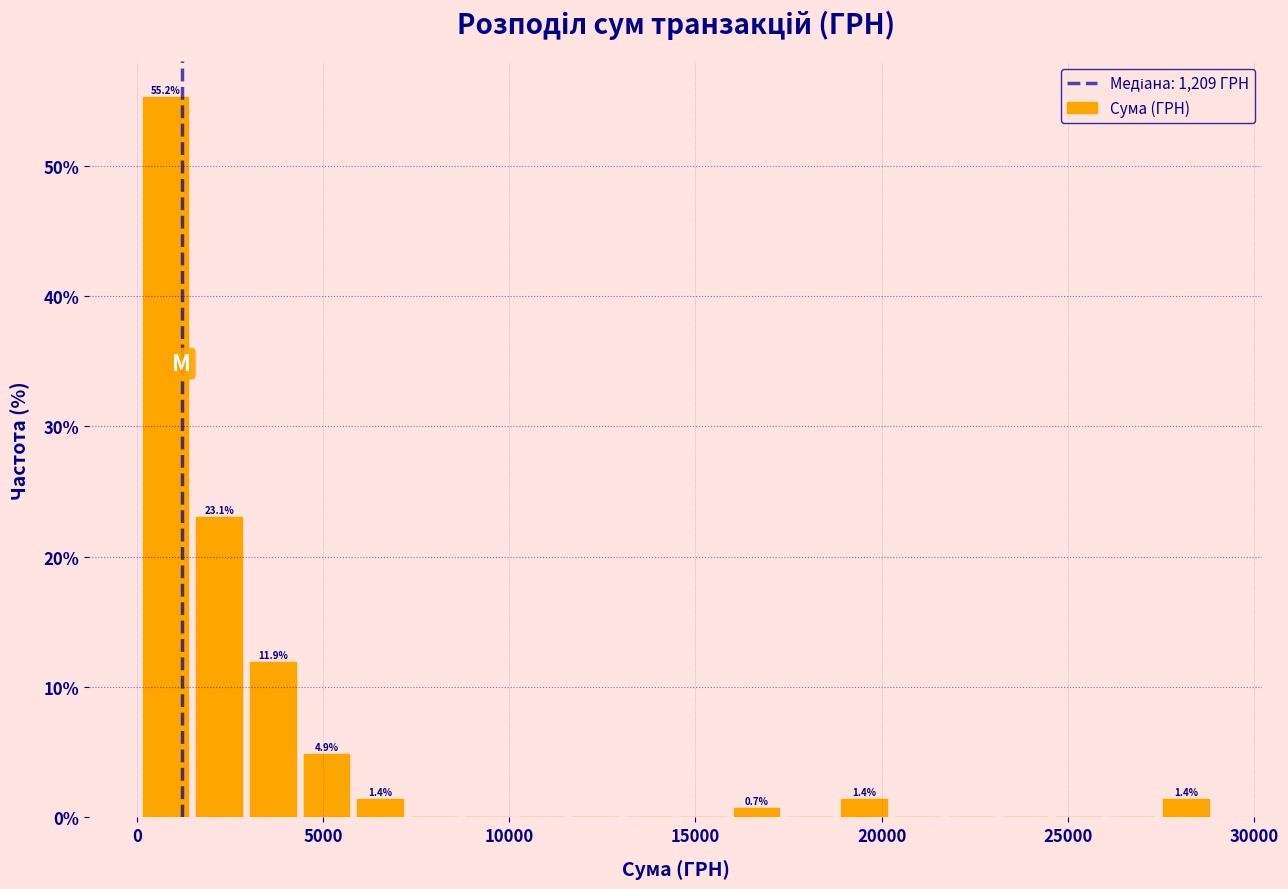

Read against the x-axis, roughly where is the centre of the tallest bar?

1000